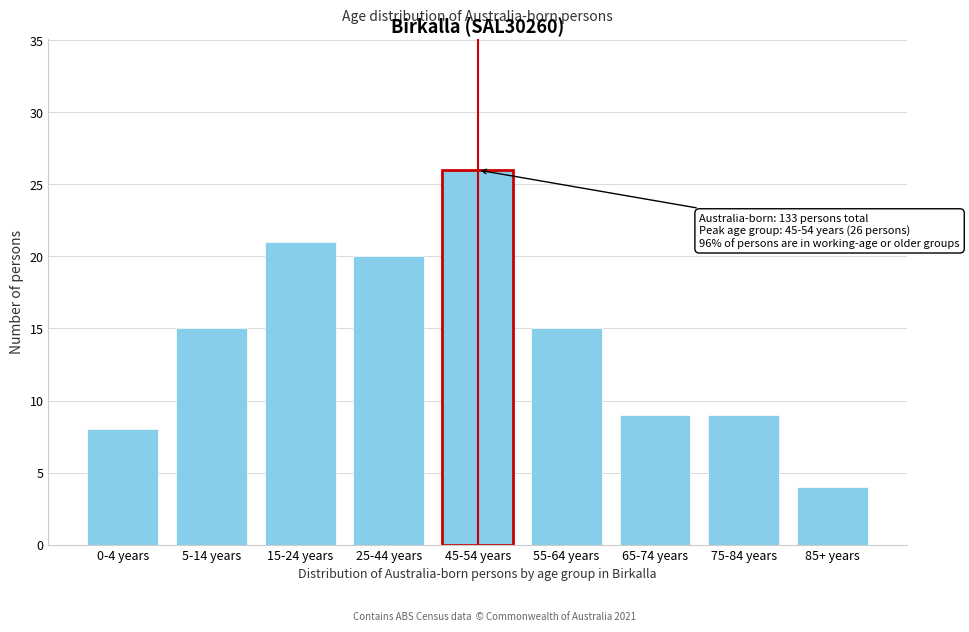

Reading right to left, transcribe all the data shown in this chart.

4	9	9	15	26	20	21	15	8